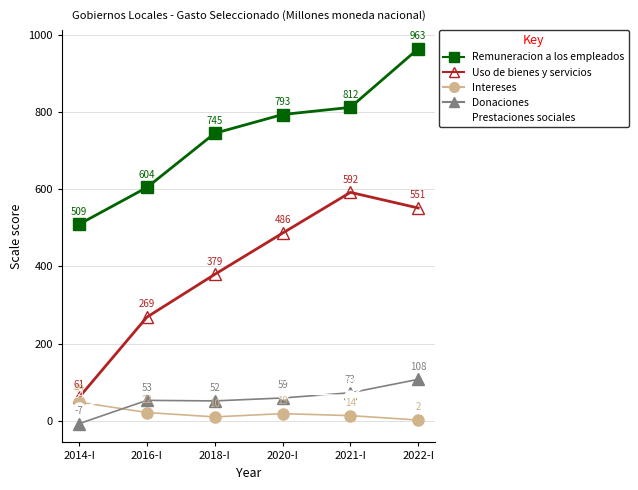

Does the chart have visible grid lines?

Yes